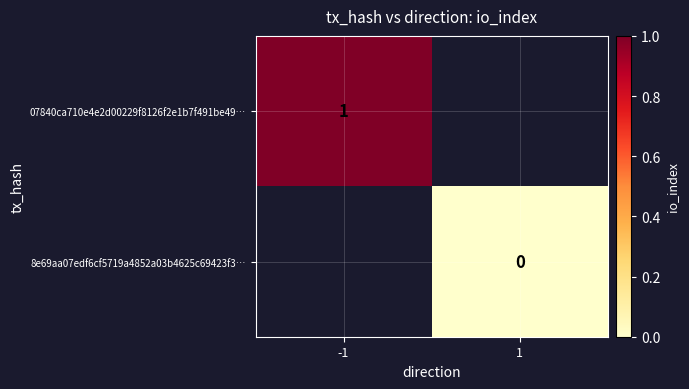

Which category has the highest value in the 8e69aa07edf6cf5719a4852a03b4625c69423f3… series?

-1